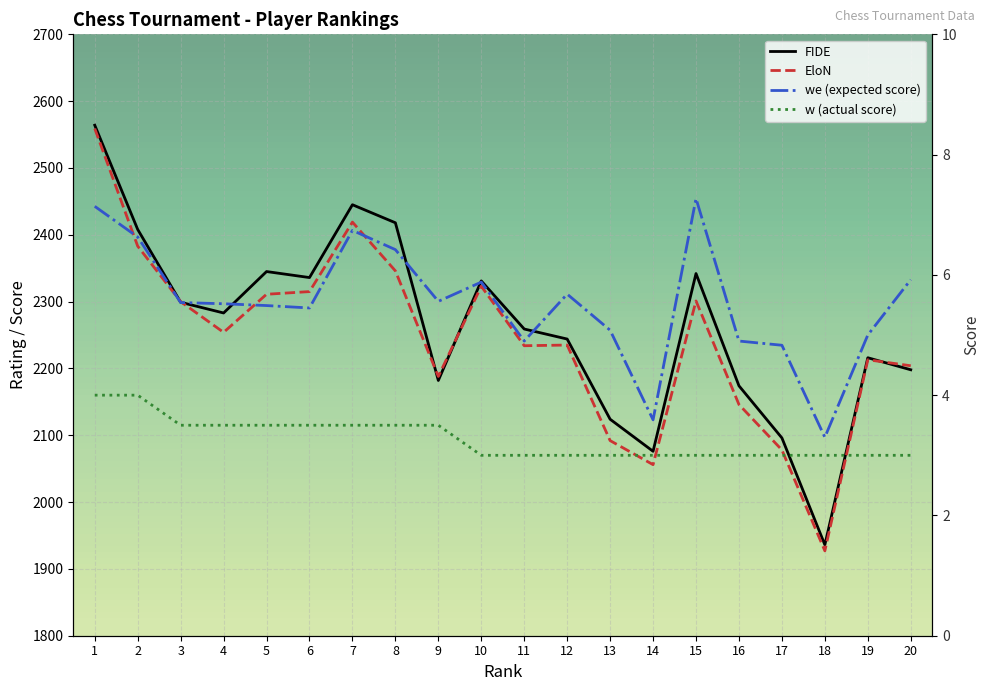

What is the average value of the we series?

5.5